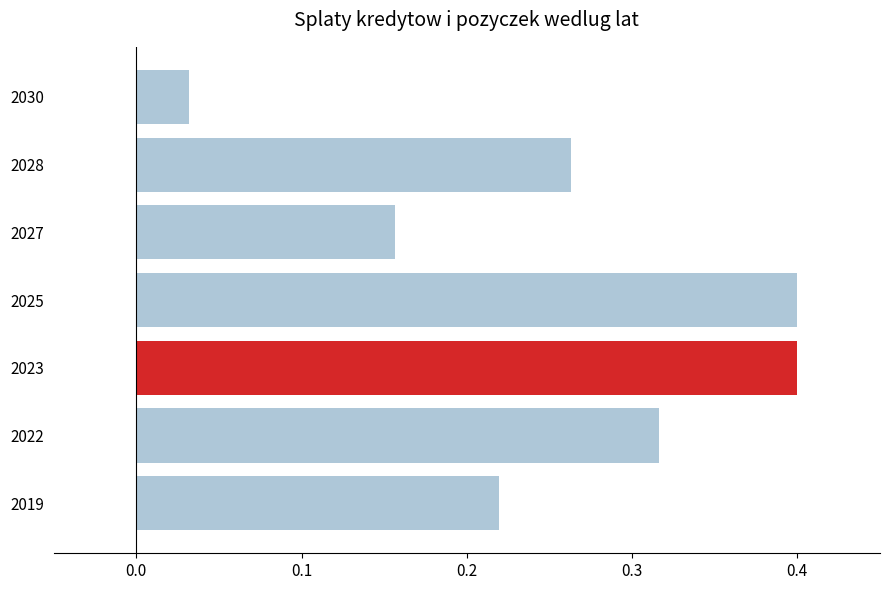

Which has a higher value, 2023 or 2022?

2023